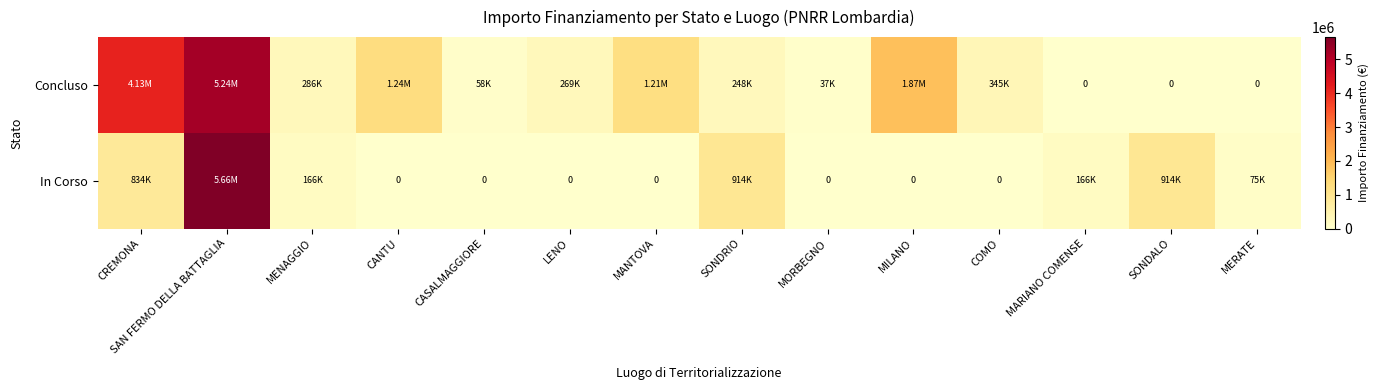

Between SAN FERMO DELLA BATTAGLIA and MILANO, which series saw the biggest shift?

In Corso